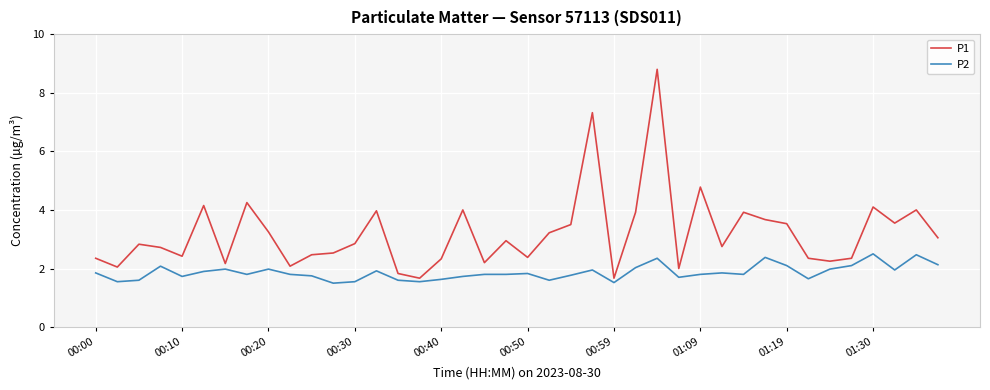

What is the maximum value for P1?

8.8